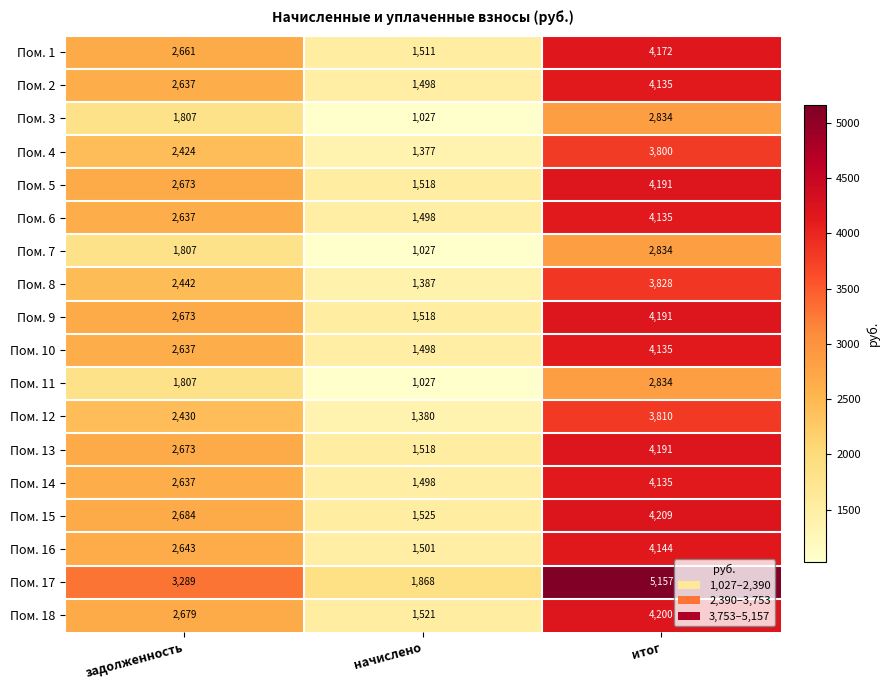

Read the Пом. 12 value at итог.

3810